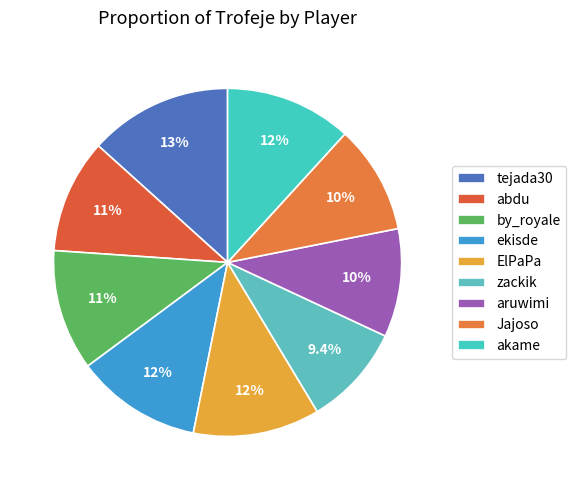

Which has a higher value, ekisde or zackik?

ekisde